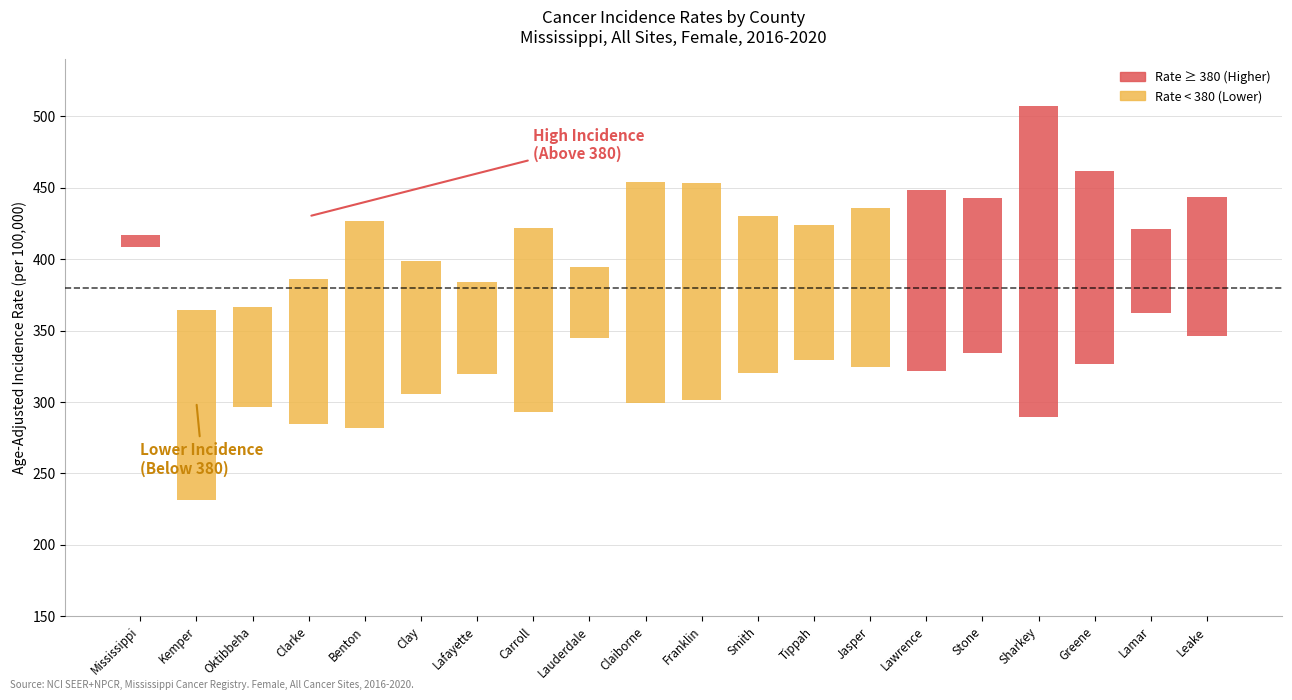

Reading left to right, transcribe all the data shown in this chart.

Age-Adjusted Rate: Mississippi=412.5	Kemper=292.3	Oktibbeha=330.2	Clarke=332.3	Benton=348.2	Clay=349.7	Lafayette=350.5	Carroll=352.0	Lauderdale=369.0	Claiborne=370.5	Franklin=370.9	Smith=372.1	Tippah=374.6	Jasper=376.7	Lawrence=380.9	Stone=385.6	Sharkey=386.1	Greene=389.6	Lamar=390.8	Leake=392.4
Lower 95% CI: Mississippi=408.3	Kemper=231.6	Oktibbeha=296.6	Clarke=284.8	Benton=282.0	Clay=305.6	Lafayette=319.5	Carroll=292.7	Lauderdale=344.5	Claiborne=299.2	Franklin=301.3	Smith=320.5	Tippah=329.7	Jasper=324.2	Lawrence=321.7	Stone=334.3	Sharkey=289.4	Greene=326.5	Lamar=362.2	Leake=346.3
Upper 95% CI: Mississippi=416.8	Kemper=364.6	Oktibbeha=366.5	Clarke=386.1	Benton=426.7	Clay=398.9	Lafayette=383.9	Carroll=421.7	Lauderdale=394.7	Claiborne=454.3	Franklin=453.5	Smith=430.1	Tippah=424.3	Jasper=435.7	Lawrence=448.3	Stone=442.9	Sharkey=507.3	Greene=462.0	Lamar=421.2	Leake=443.3